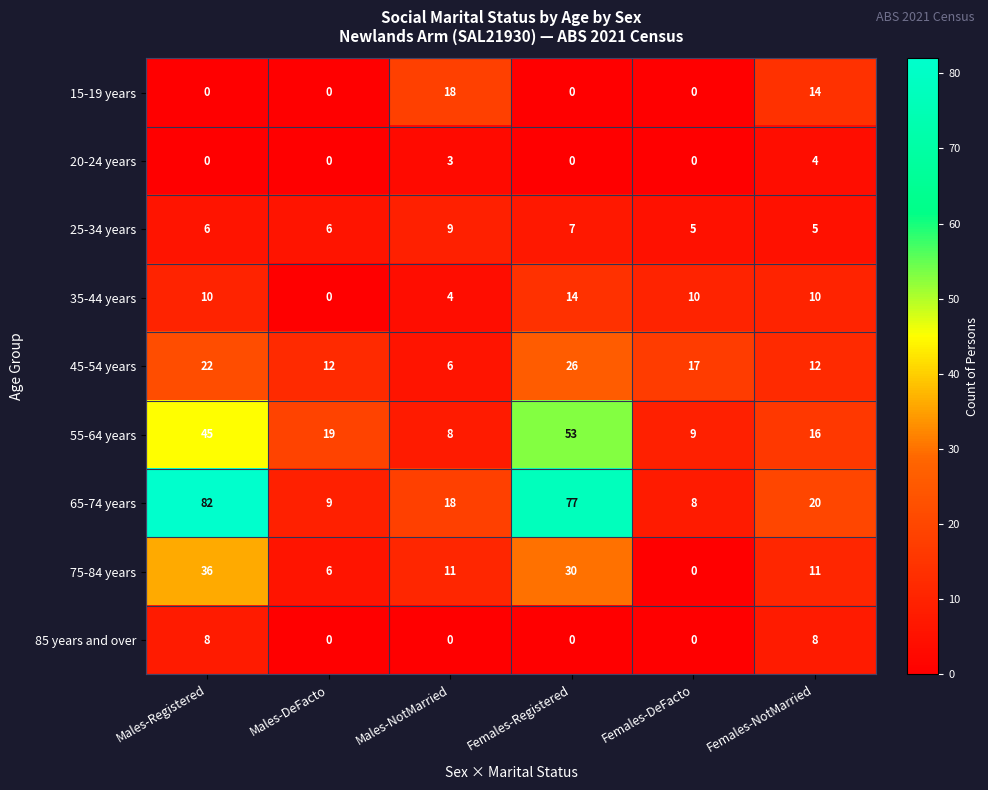

Which series has the widest spread of values?

65-74 years